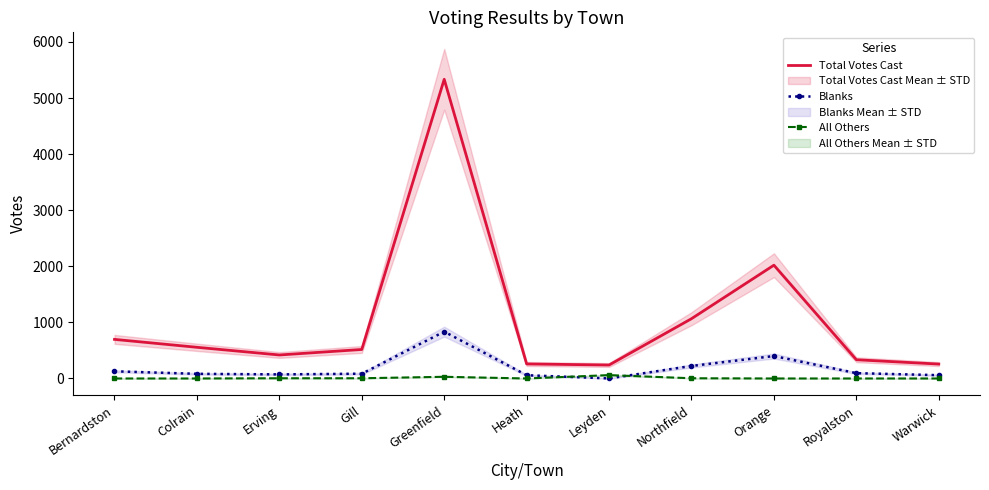

What are all the series names shown in the legend?

Total Votes Cast, Blanks, All Others